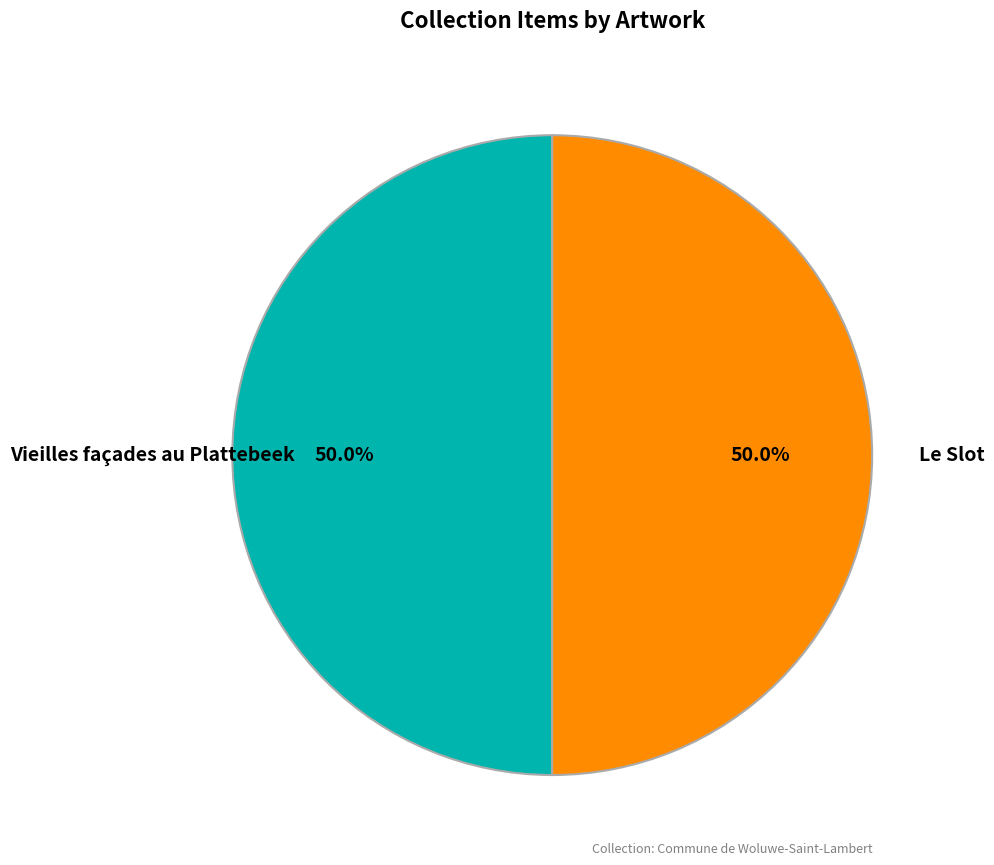

To the nearest percent, what portion does Vieilles façades au Plattebeek represent?

50%